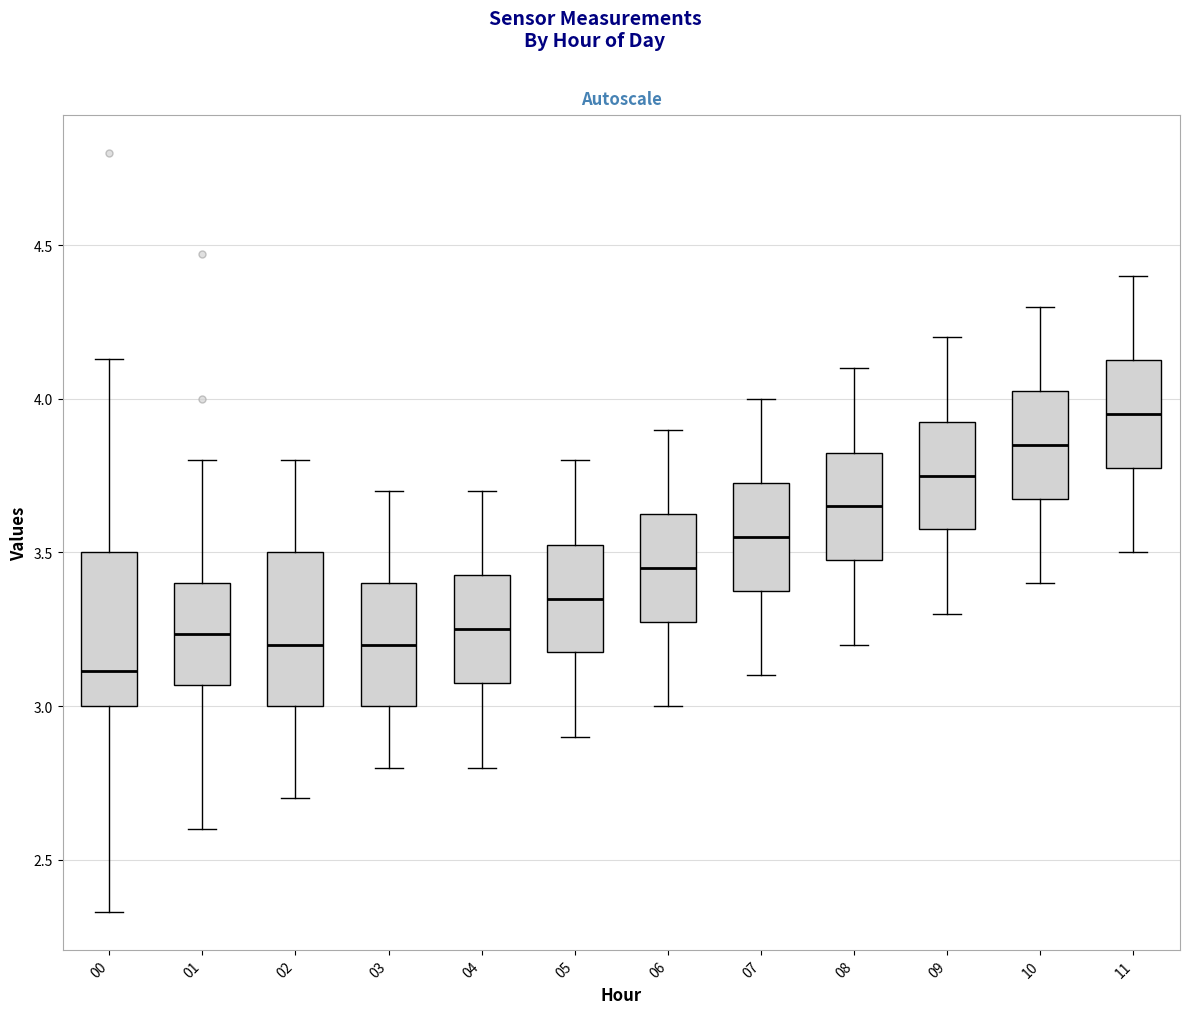

Reading left to right, transcribe this box plot: for each box, give where its median line is, the range the box spans, and where its two whiskers end, as read against the y-axis. The values are not printed on the chart, so give them approximately, as read against the axis.

00: median 3.10, box 3.00 to 3.50, whiskers 2.35 to 4.15
01: median 3.25, box 3.05 to 3.40, whiskers 2.60 to 3.80
02: median 3.20, box 3.00 to 3.50, whiskers 2.70 to 3.80
03: median 3.20, box 3.00 to 3.40, whiskers 2.80 to 3.70
04: median 3.25, box 3.10 to 3.45, whiskers 2.80 to 3.70
05: median 3.35, box 3.20 to 3.55, whiskers 2.90 to 3.80
06: median 3.45, box 3.30 to 3.65, whiskers 3.00 to 3.90
07: median 3.55, box 3.40 to 3.75, whiskers 3.10 to 4.00
08: median 3.65, box 3.50 to 3.85, whiskers 3.20 to 4.10
09: median 3.75, box 3.60 to 3.95, whiskers 3.30 to 4.20
10: median 3.85, box 3.70 to 4.05, whiskers 3.40 to 4.30
11: median 3.95, box 3.80 to 4.15, whiskers 3.50 to 4.40